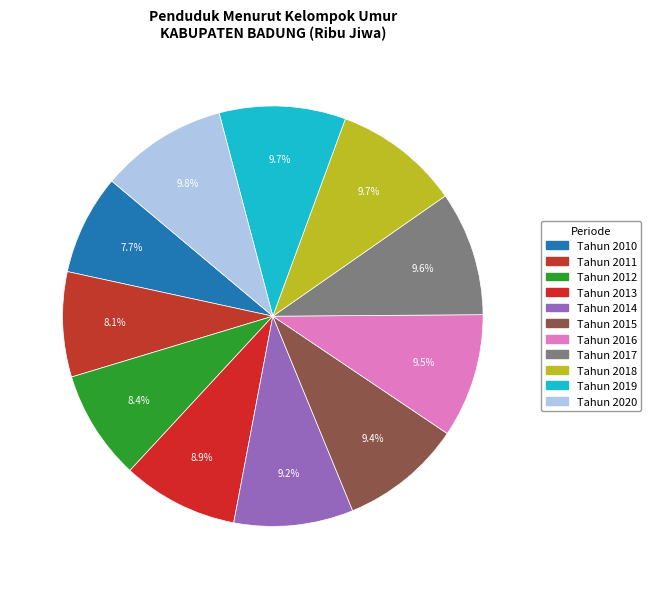

What is the largest slice in the pie chart?

Tahun 2020